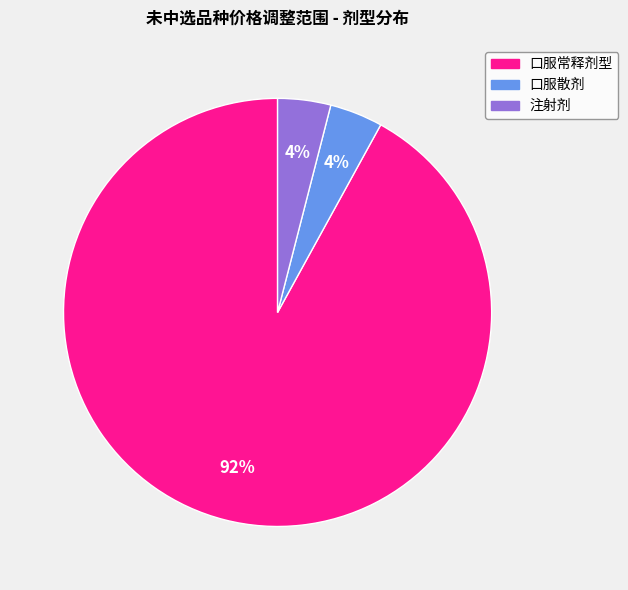

To the nearest percent, what portion does 注射剂 represent?

4%